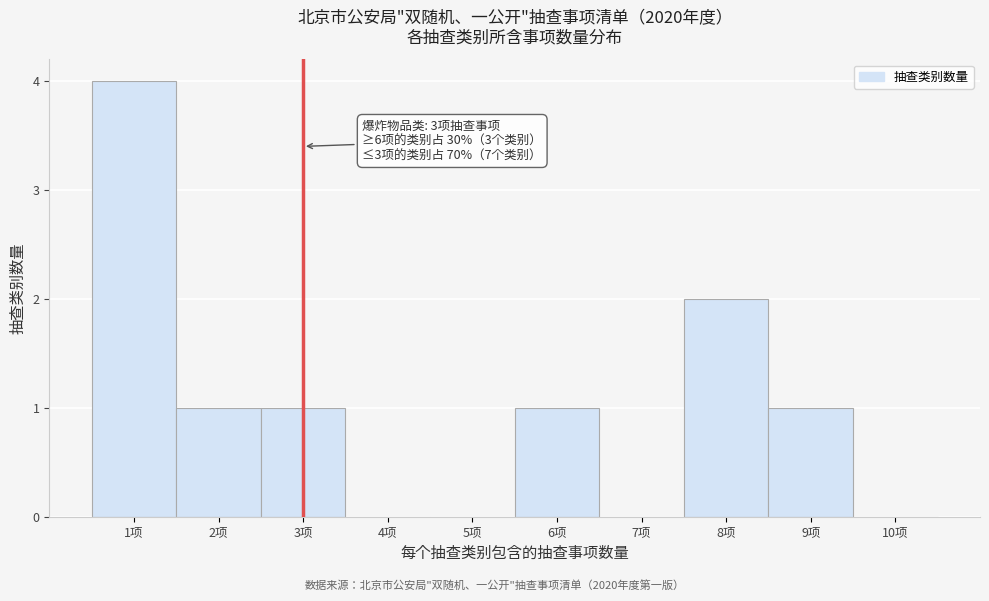

What is the greatest value displayed?

4